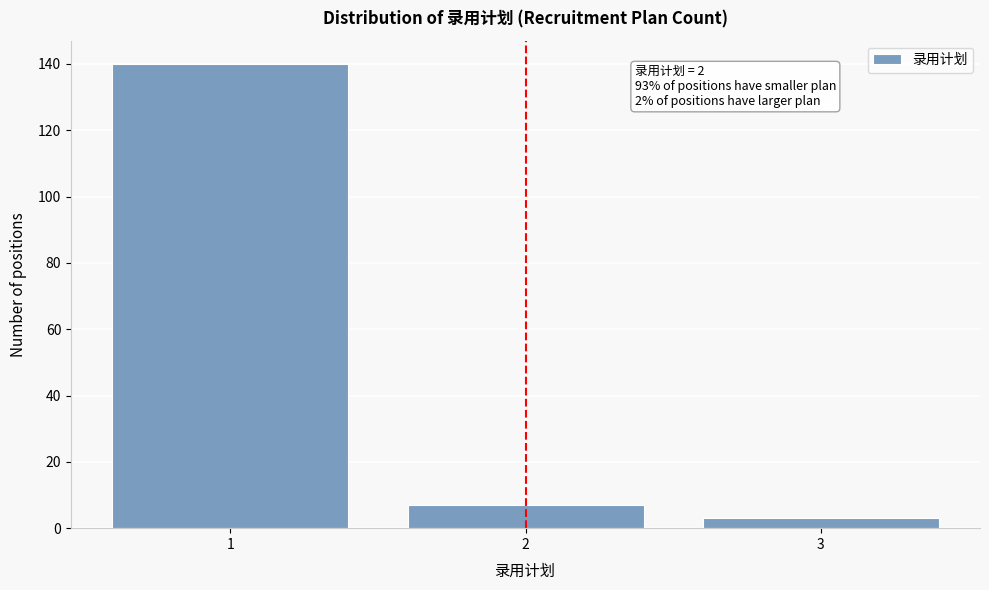

Reading left to right, transcribe all the data shown in this chart.

1=140	2=7	3=3